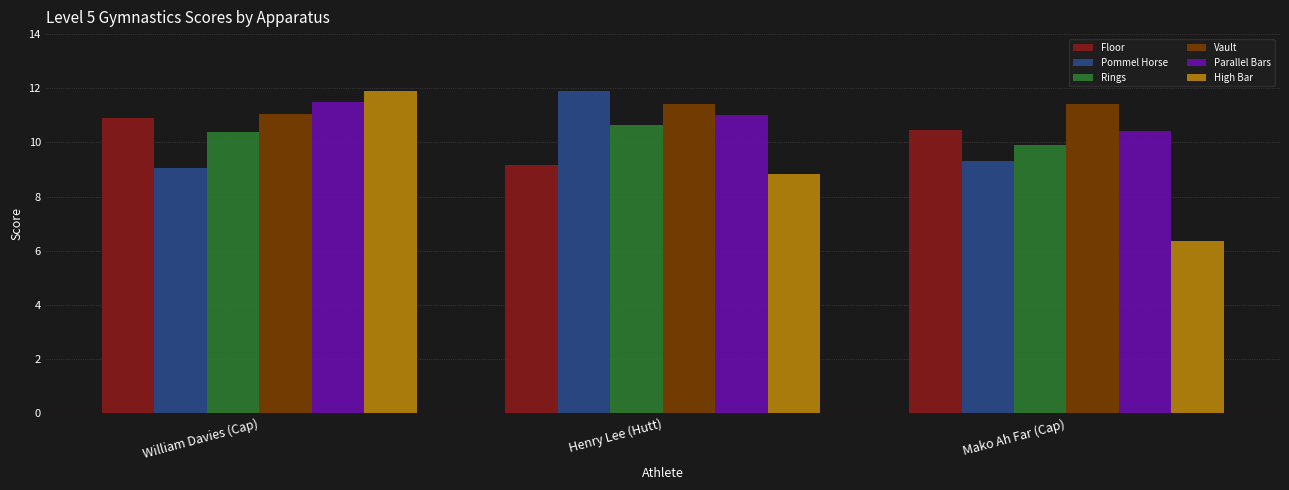

Is it true that Floor equals 9.2 at Henry Lee (Hutt)?

True